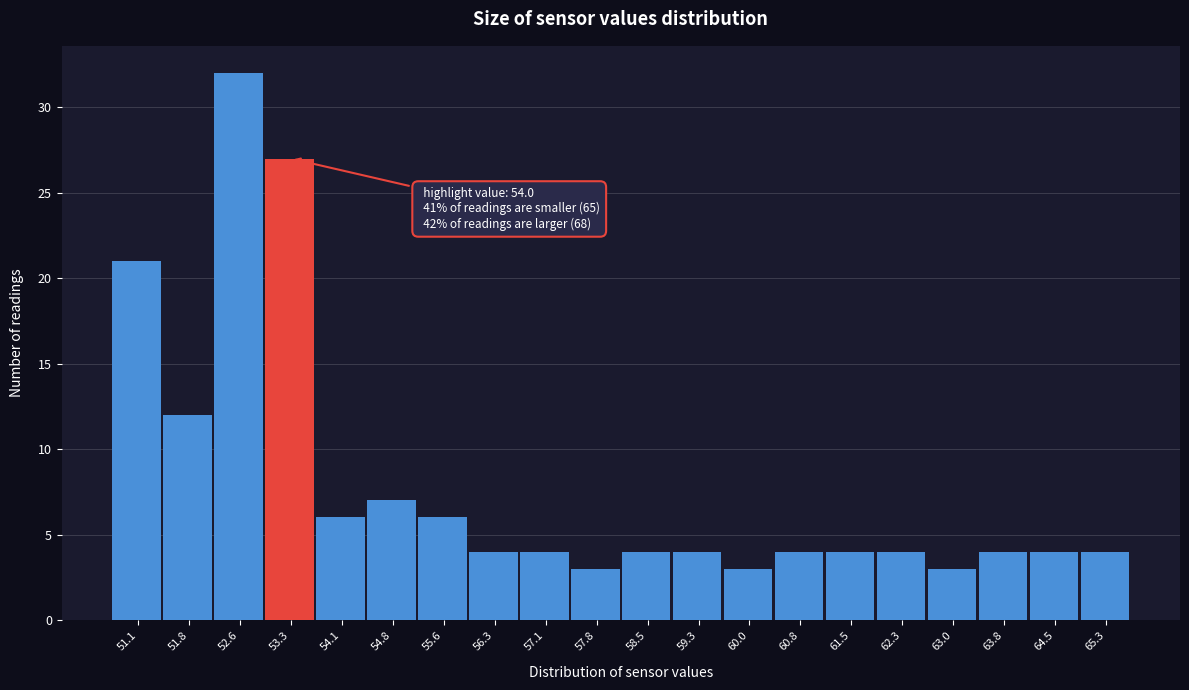

Reading left to right, what are all the values shown in this chart?

21	12	32	27	6	7	6	4	4	3	4	4	3	4	4	4	3	4	4	4